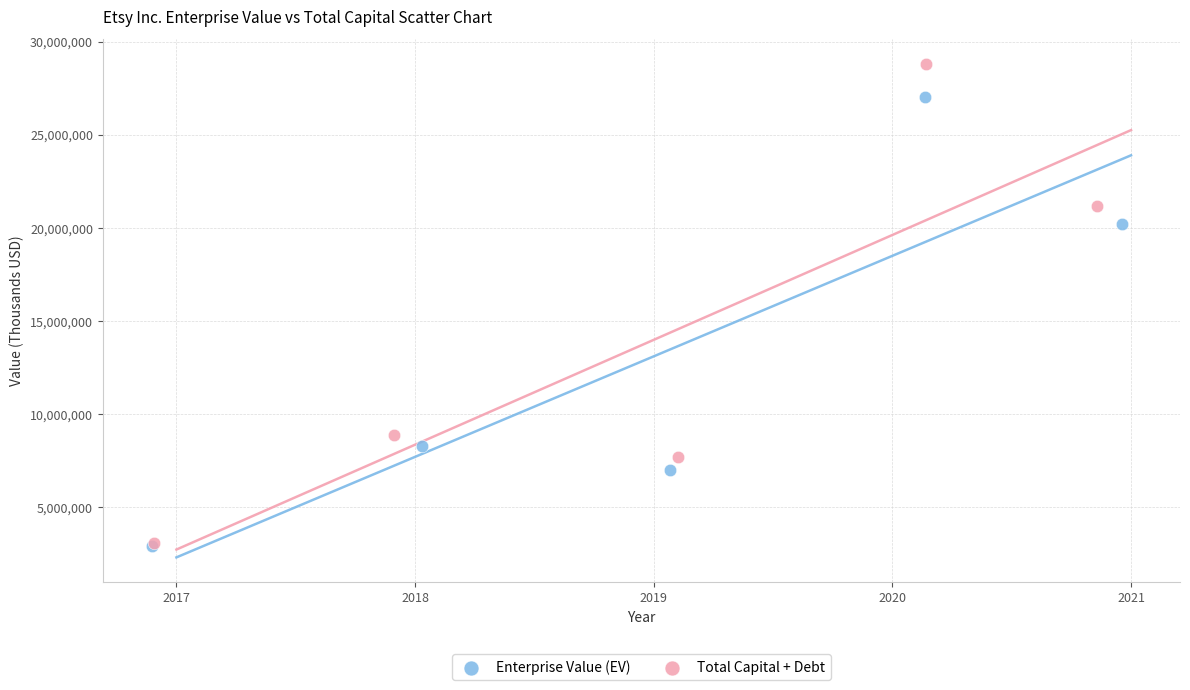

Which series reaches the maximum Y coordinate?

Total Capital + Debt